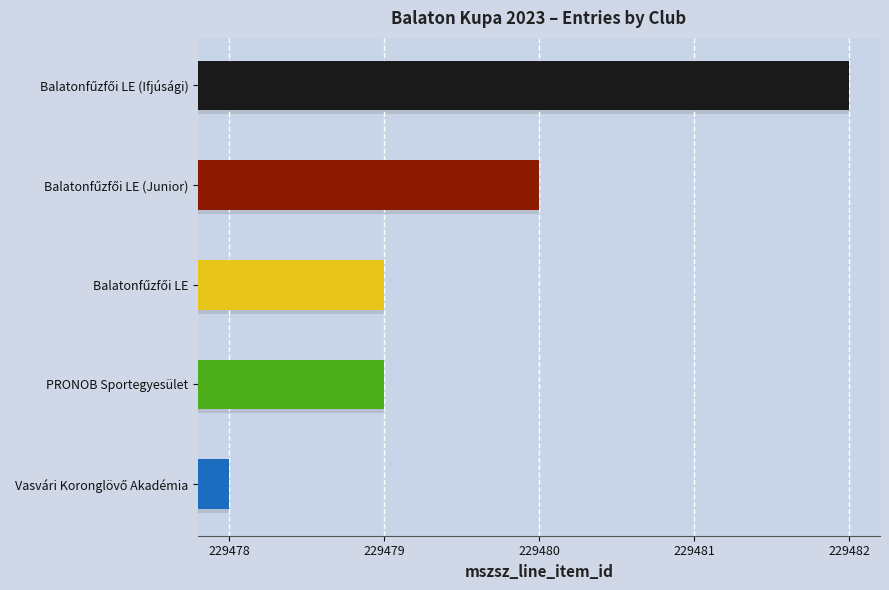

How many categories are shown in the chart?

5